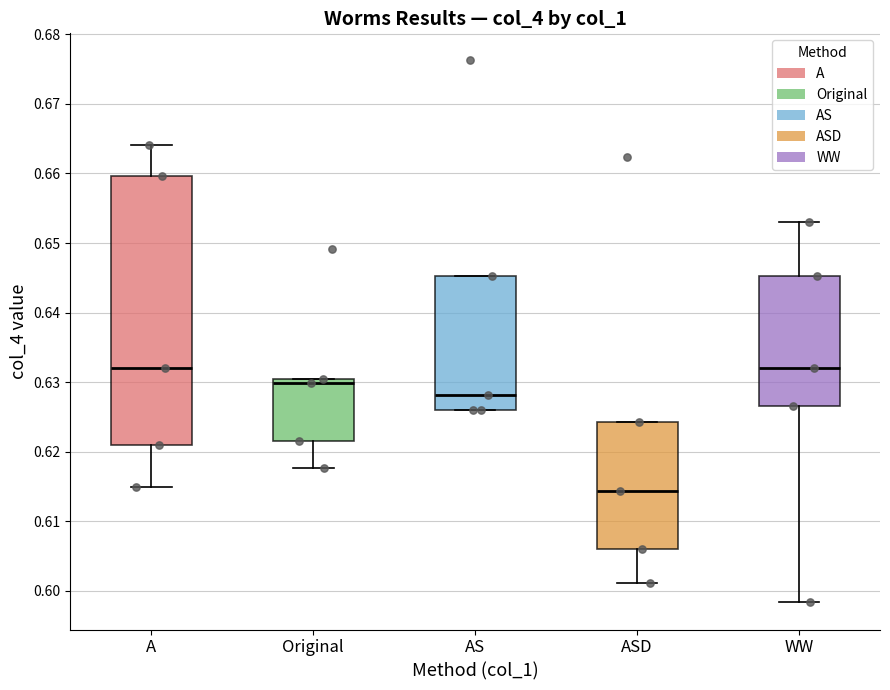

Reading left to right, read every box against the y-axis: the position of its median line, the range the box covers, and the ends of its whiskers. The values are not printed on the chart, so give them approximately, as read against the axis.

A: median 0.632, box 0.621 to 0.660, whiskers 0.615 to 0.664
Original: median 0.630 (just below the box's upper edge), box 0.622 to 0.630, whiskers 0.618 to 0.630
AS: median 0.628, box 0.626 to 0.645, whiskers 0.626 to 0.645
ASD: median 0.614, box 0.606 to 0.624, whiskers 0.601 to 0.624
WW: median 0.632, box 0.627 to 0.645, whiskers 0.598 to 0.653